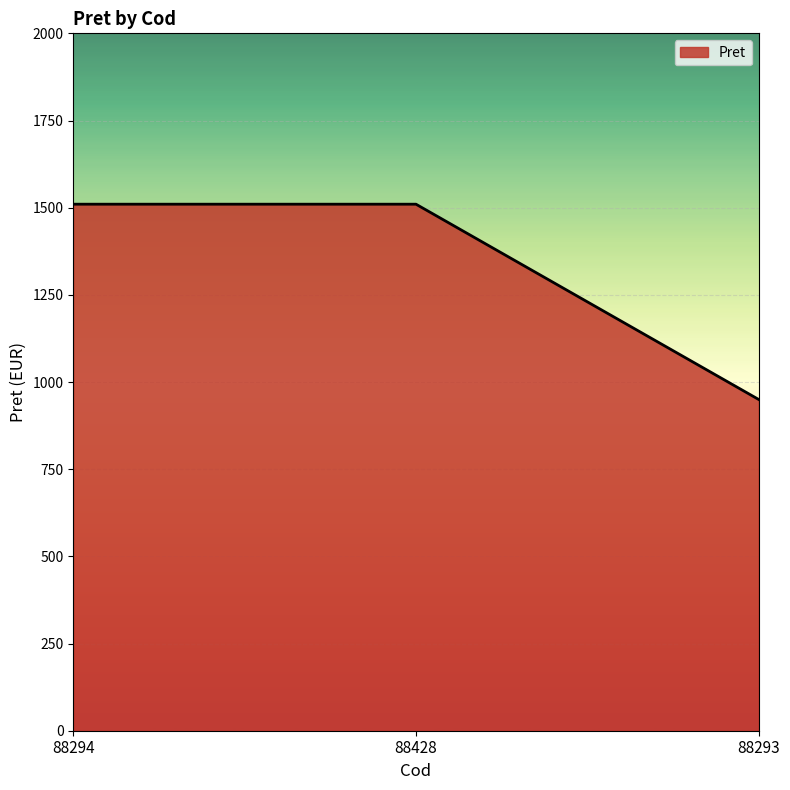

Count the number of data series in this chart.

1